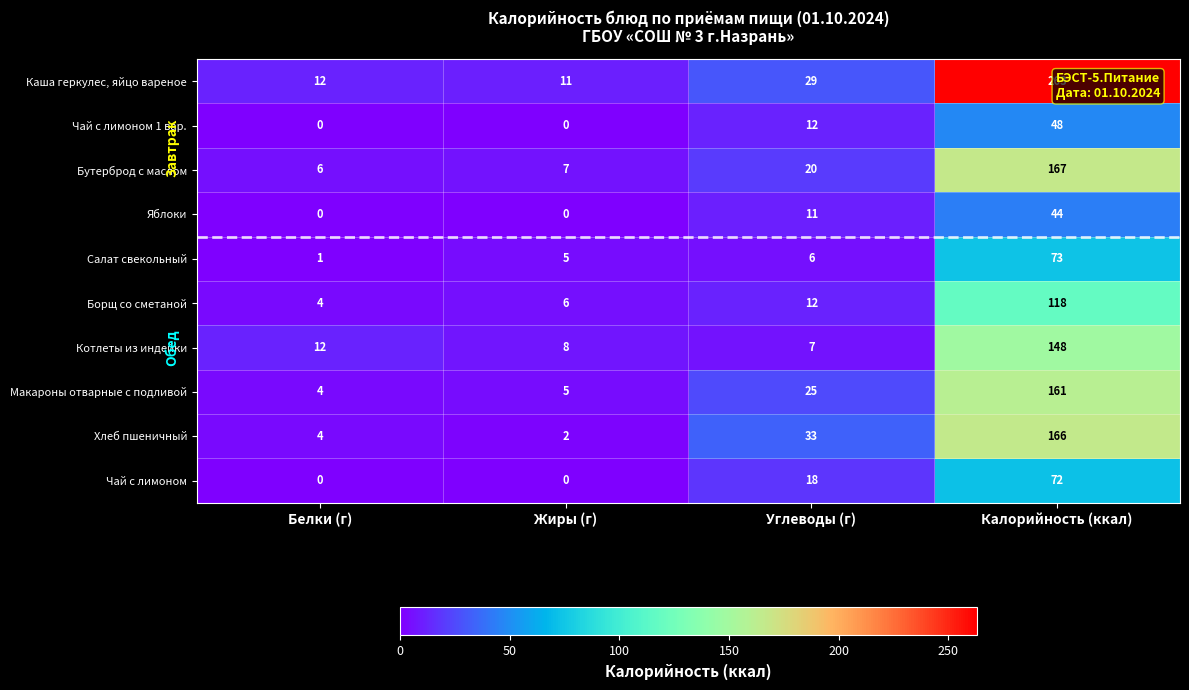

Which series has the largest total across all categories?

Каша геркулес, яйцо вареное